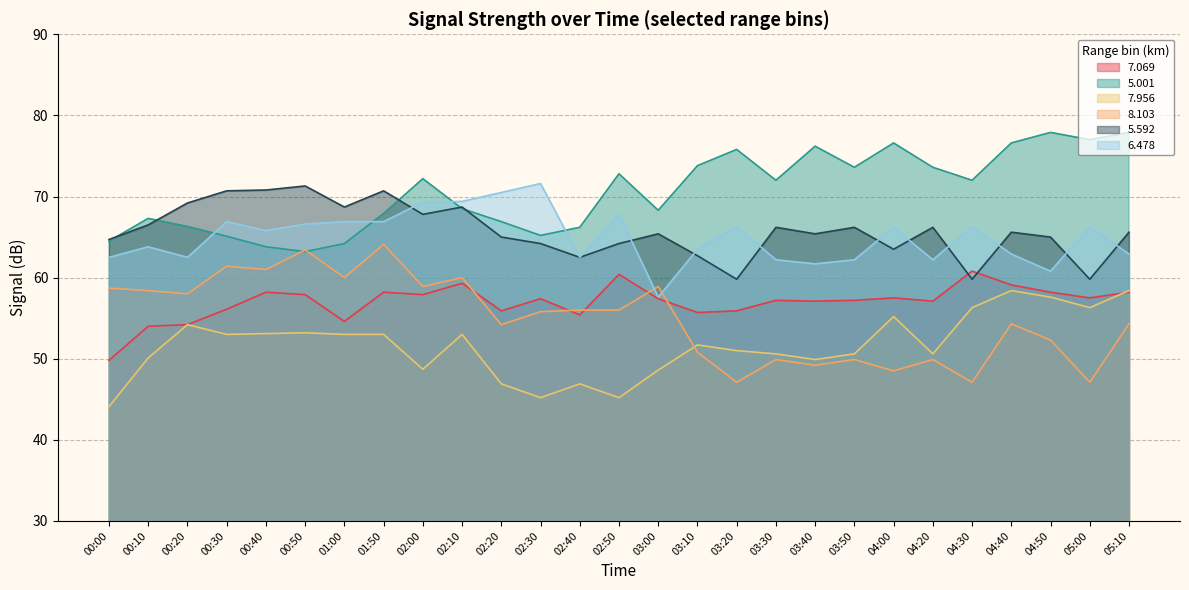

Which series ends up on top after the final intersection of   6.478 and   5.592?

  5.592